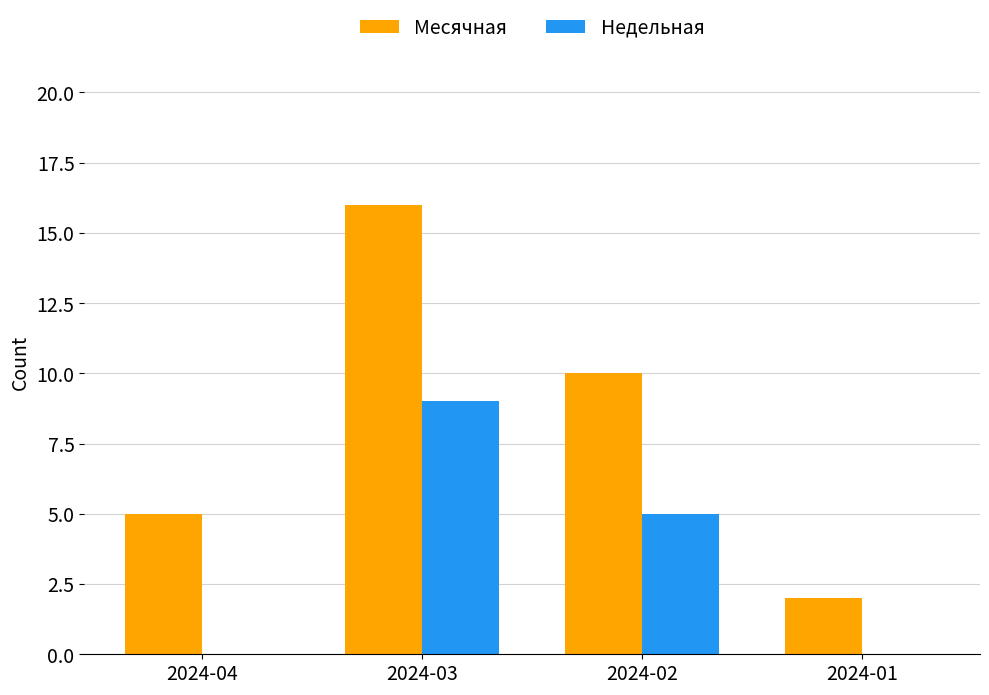

What is the sum of all Недельная values?

14